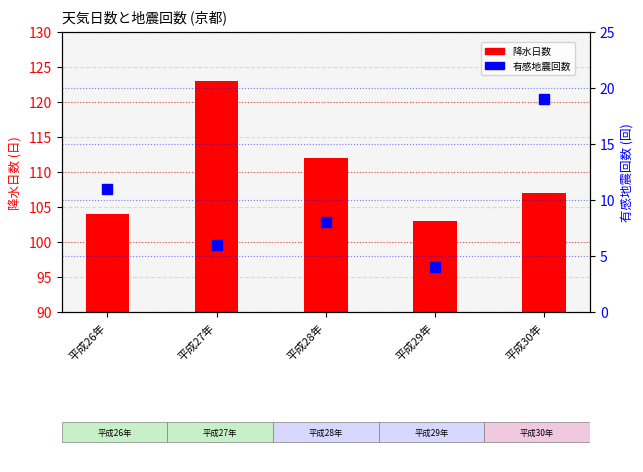

How many series are shown in this chart?

2